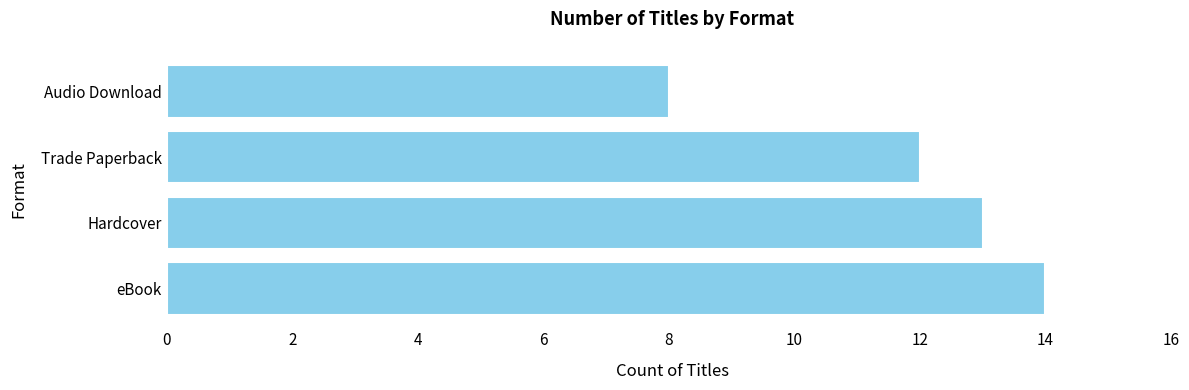

What is the ratio of the value at Hardcover to the value at Trade Paperback?

1.1